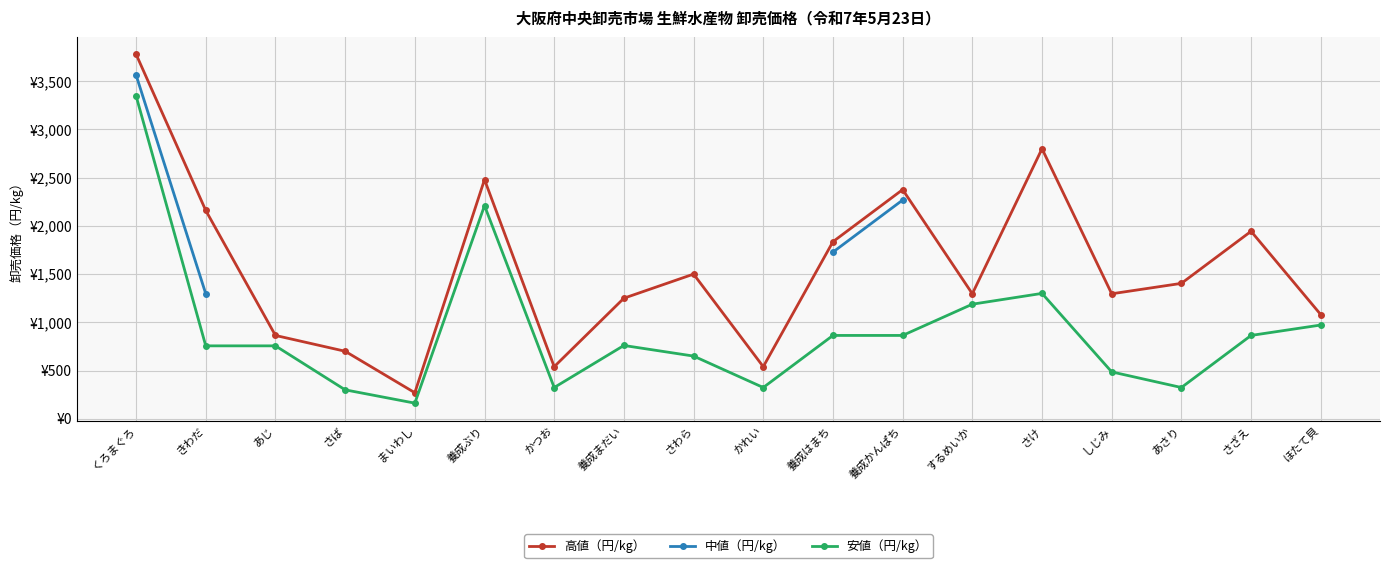

Is this an area chart (filled region under the line)?

No